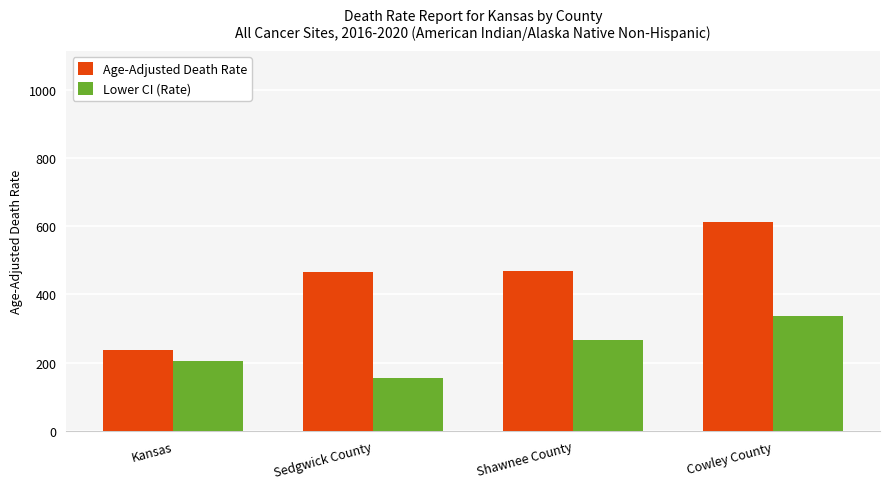

What is the maximum value for Age-Adjusted Death Rate?

612.2